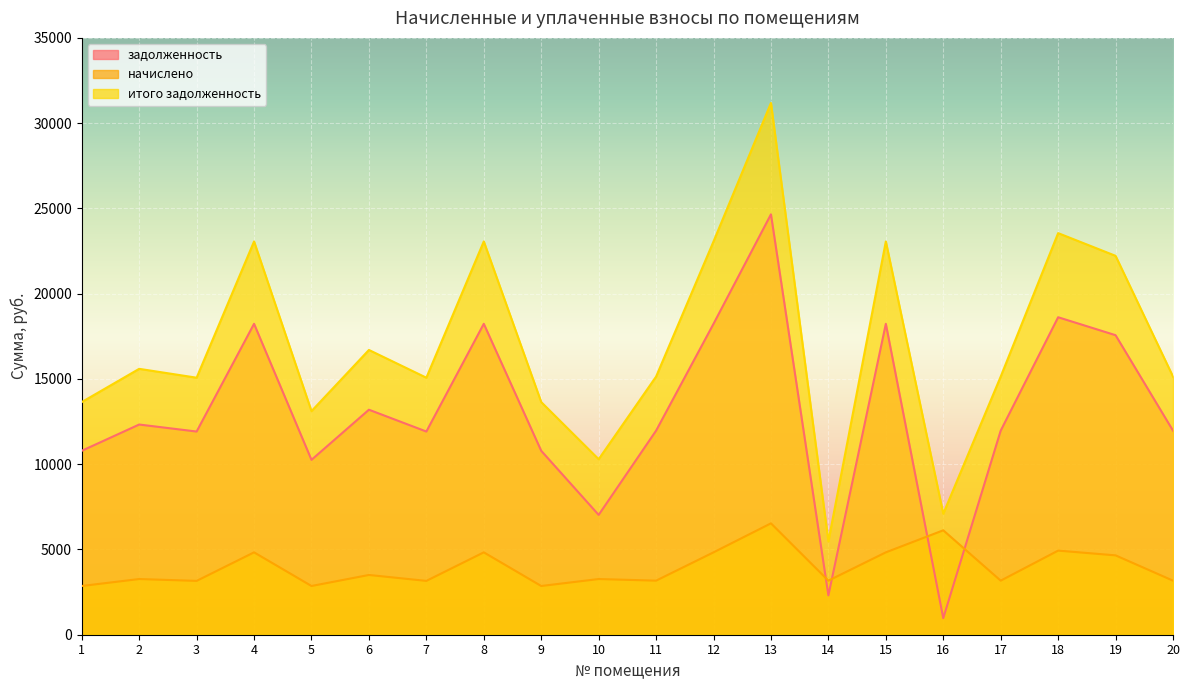

What is the value of the итого задолженность point at the 9th from the left?

13643.3